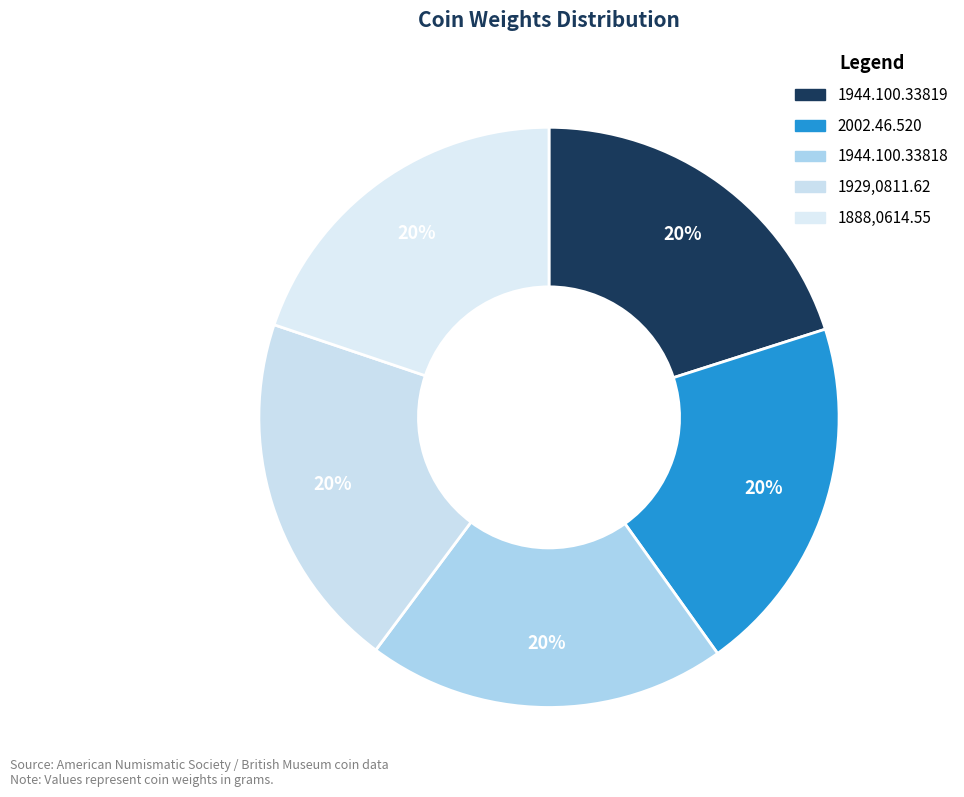

Is it true that 1888,0614.55 is 20% of the pie?

True